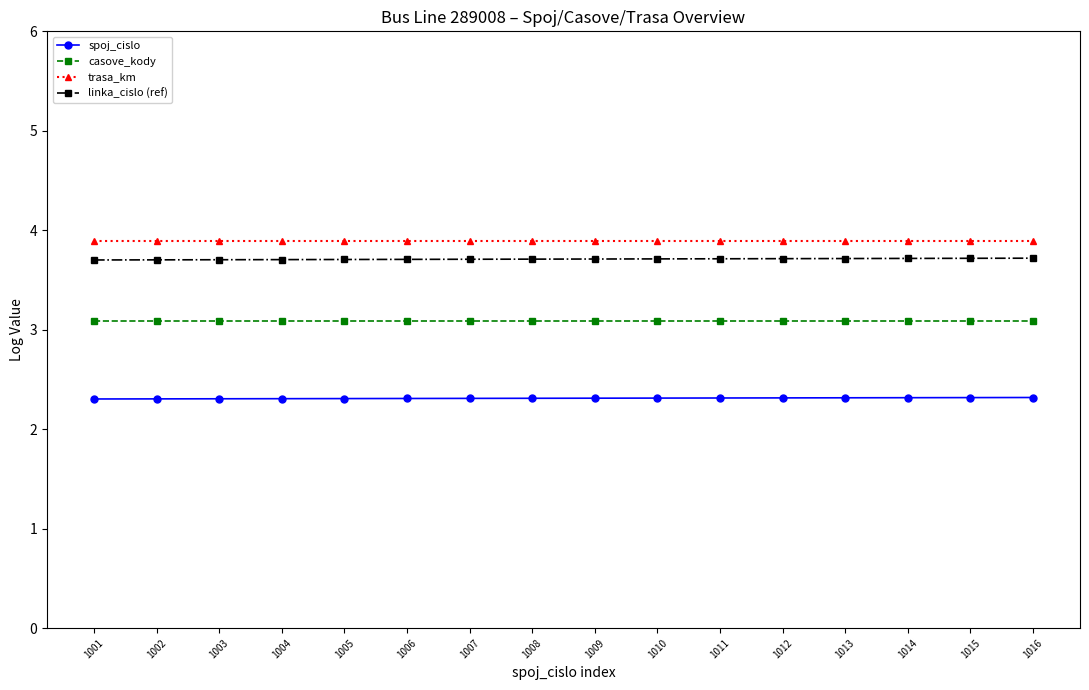

True or false: casove_kody has a value of 3.1 at 1004.

True